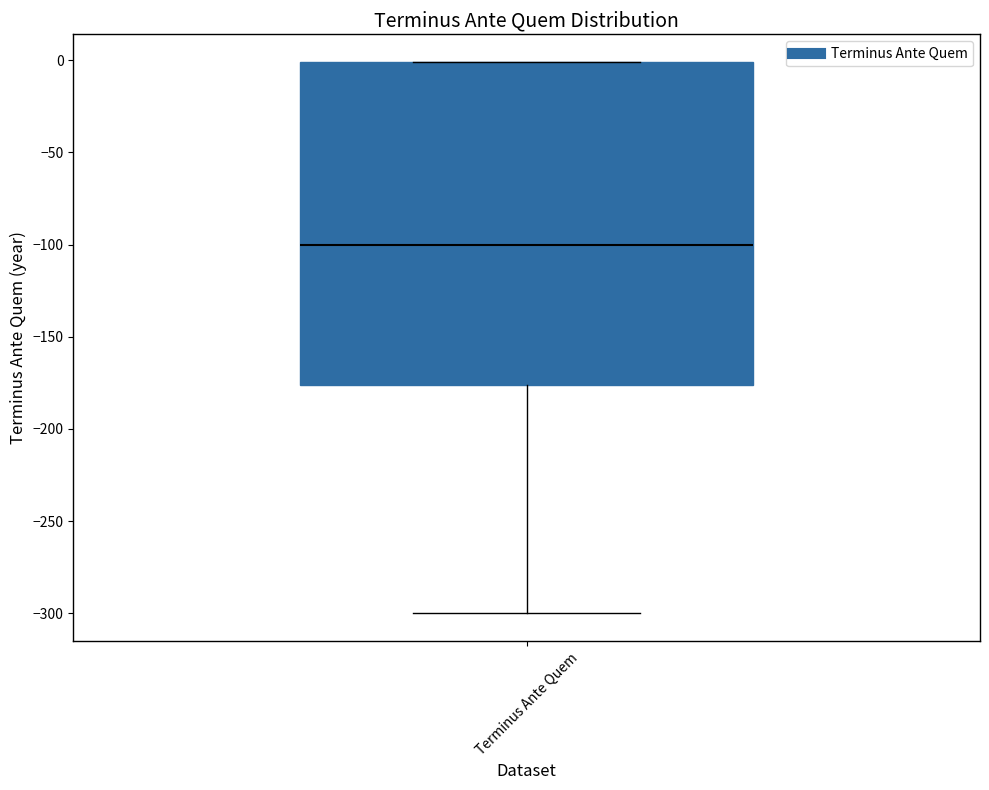

Where does the lower whisker of the box for Terminus Ante Quem end on the y-axis? The values are not printed on the chart, so give them approximately, as read against the axis.

-300